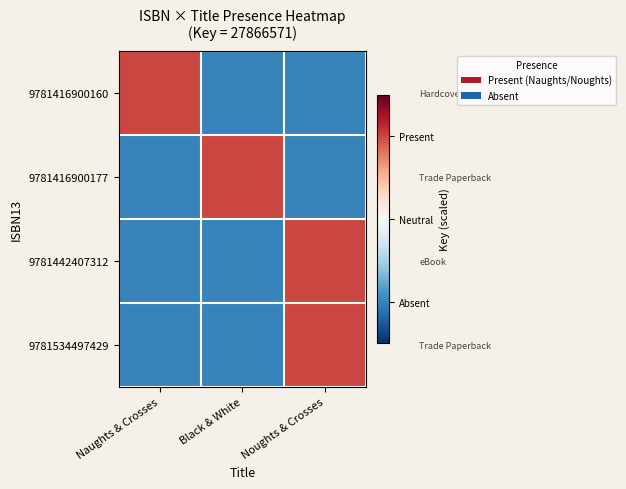

At which category is the sum across all series the highest?

Noughts & Crosses